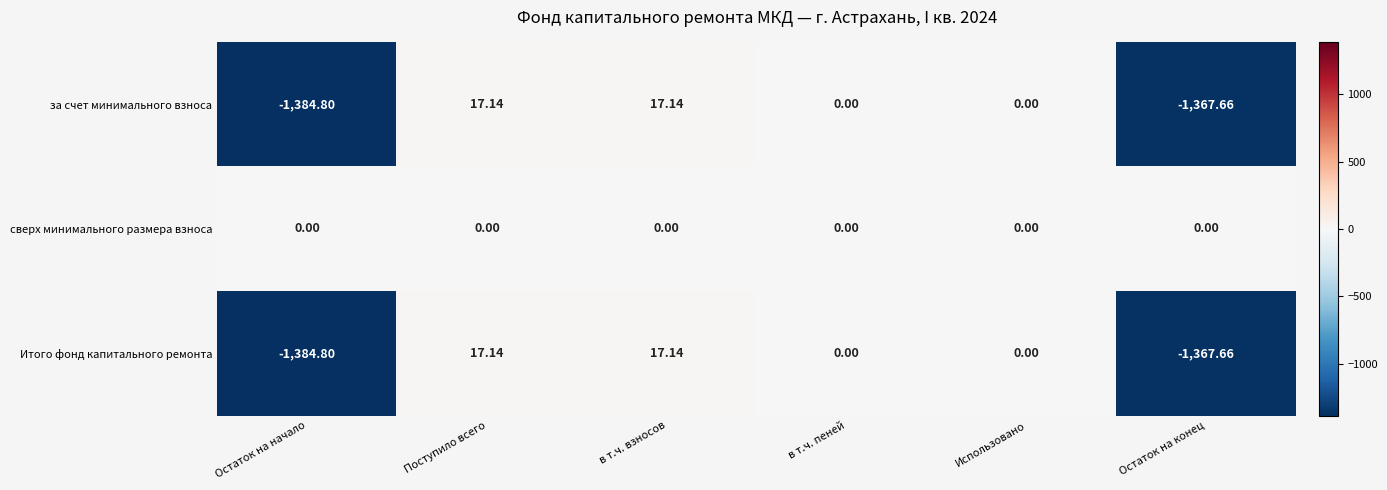

Is the value of Итого фонд капитального ремонта at Остаток на конец greater than the value of сверх минимального размера взноса at Остаток на конец?

No